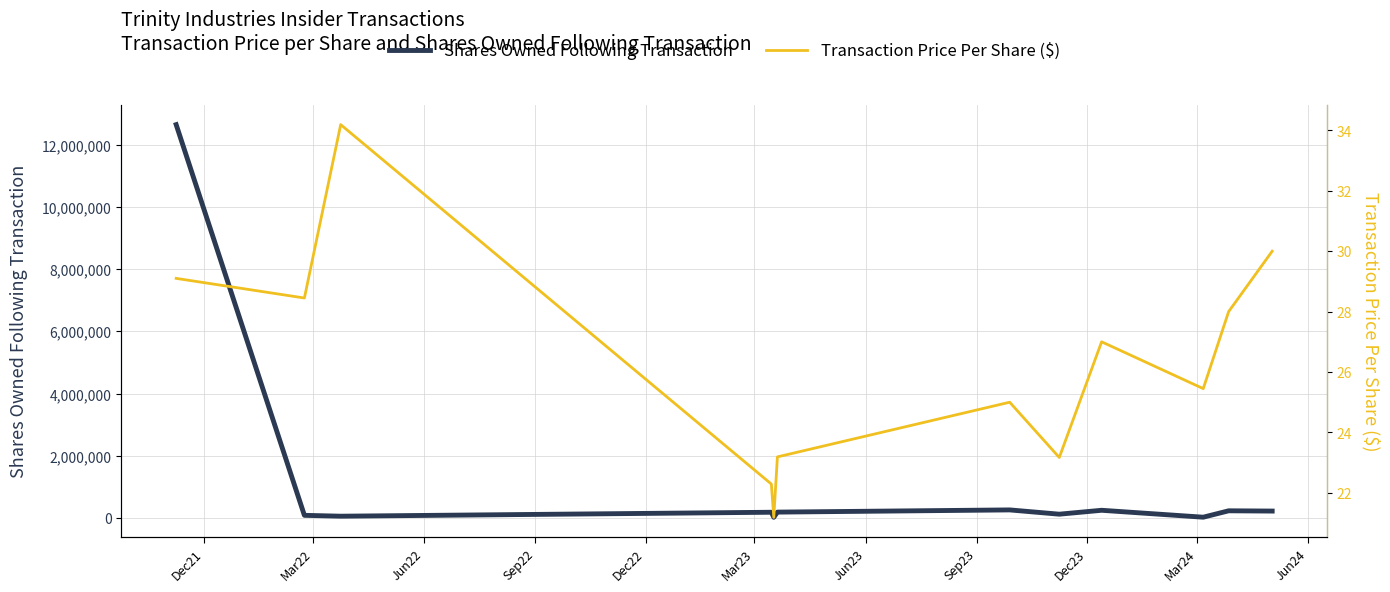

List the series in order of their peak value, lowest first.

Transaction Price Per Share ($), Shares Owned Following Transaction